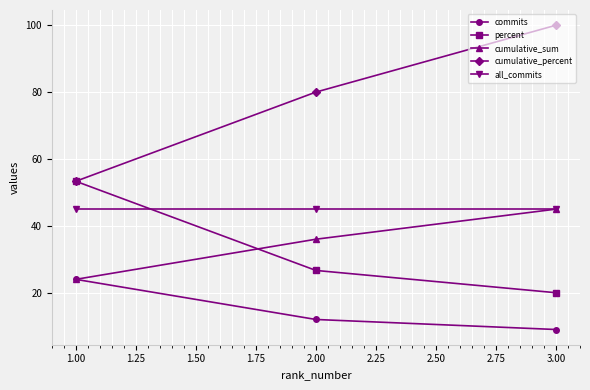

At how many categories does at least one series exceed 50?

3